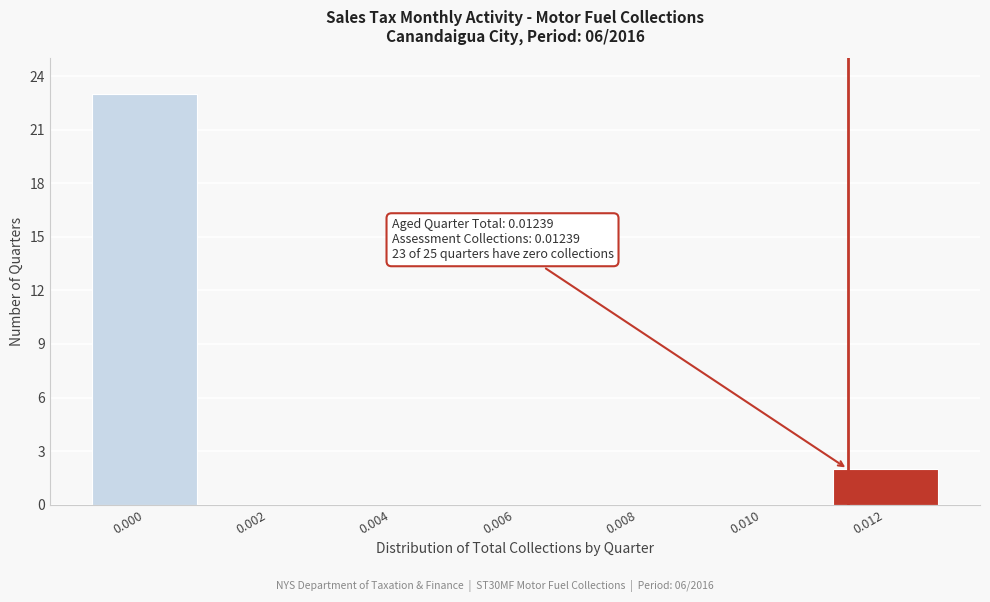

Reading left to right, extract all data points from this chart.

0.000=23	0.002=0	0.004=0	0.006=0	0.008=0	0.010=0	0.012=2